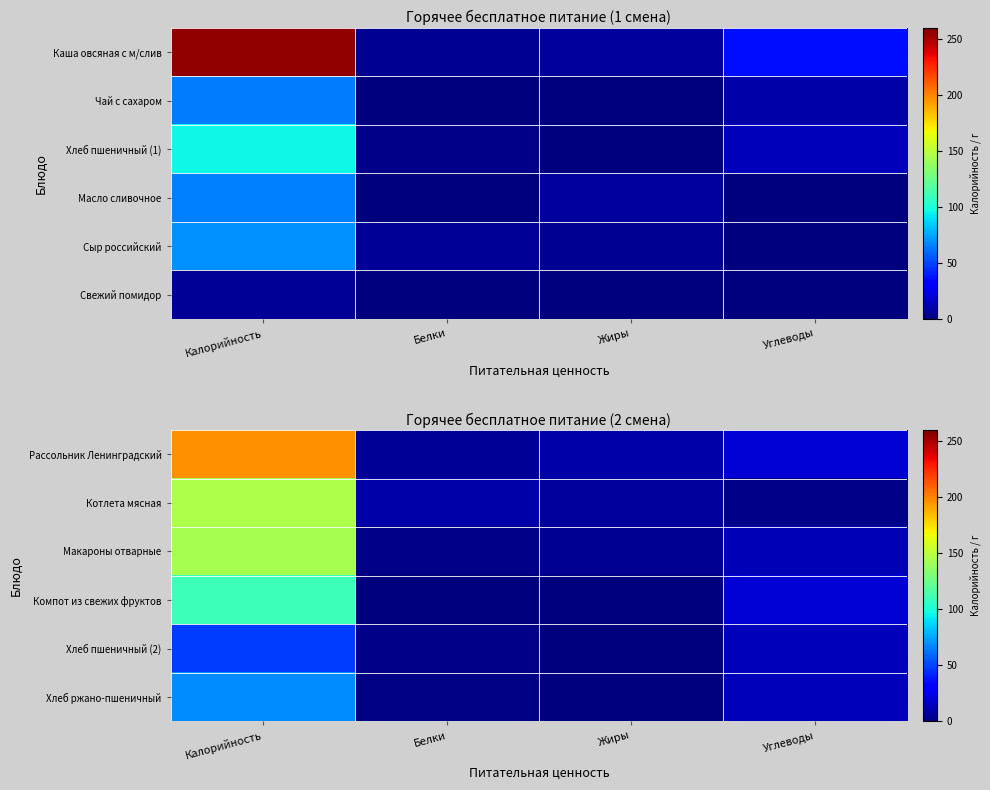

What is the sum of the Рассольник Ленинградский values at Белки and Калорийность?

203.0